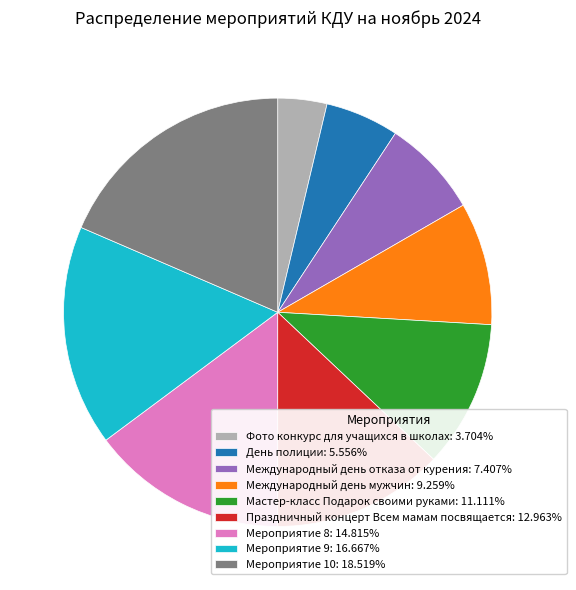

How many segments does this pie chart have?

9